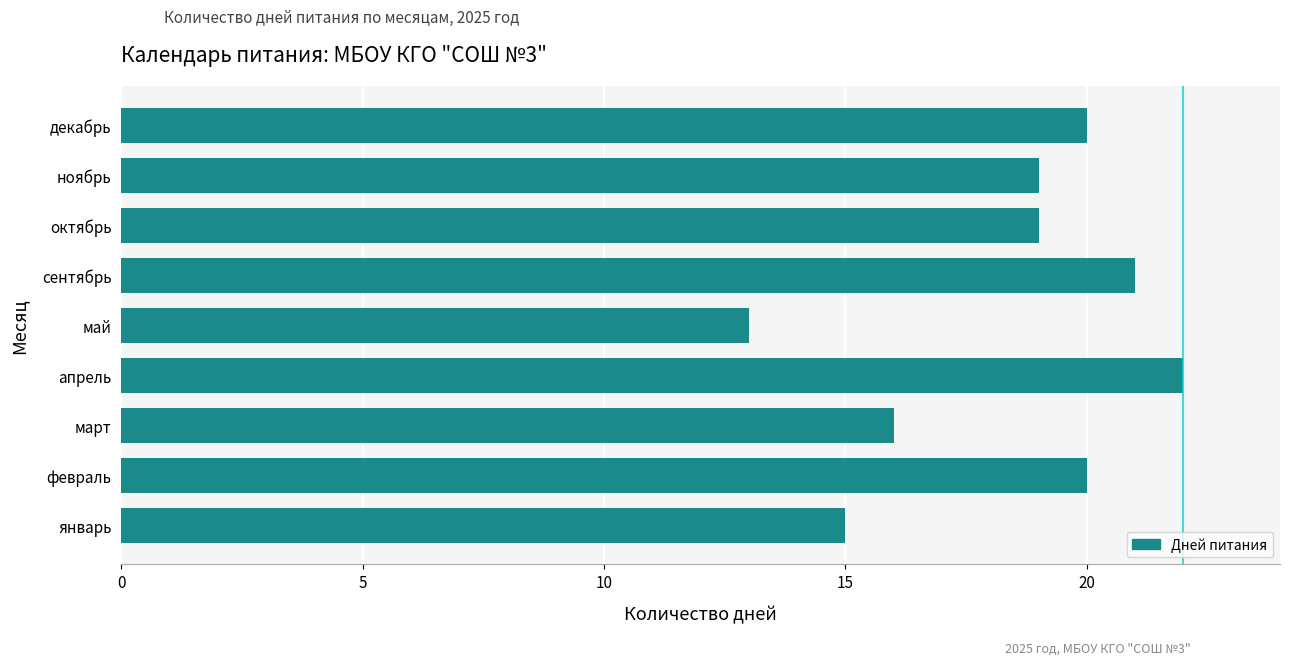

What is the sum of all values?

165